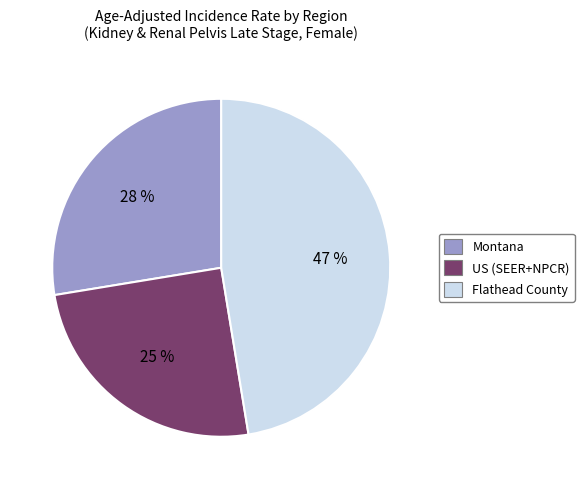

Rank the categories by value from lowest to highest.

US (SEER+NPCR), Montana, Flathead County